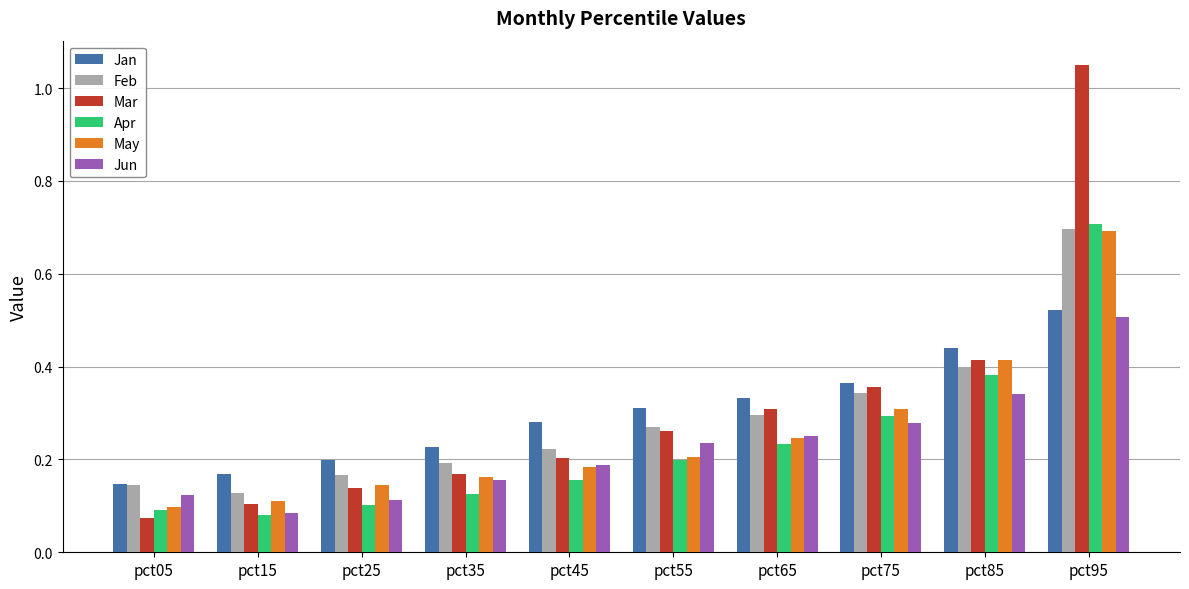

Which category has the highest value across all series?

pct95